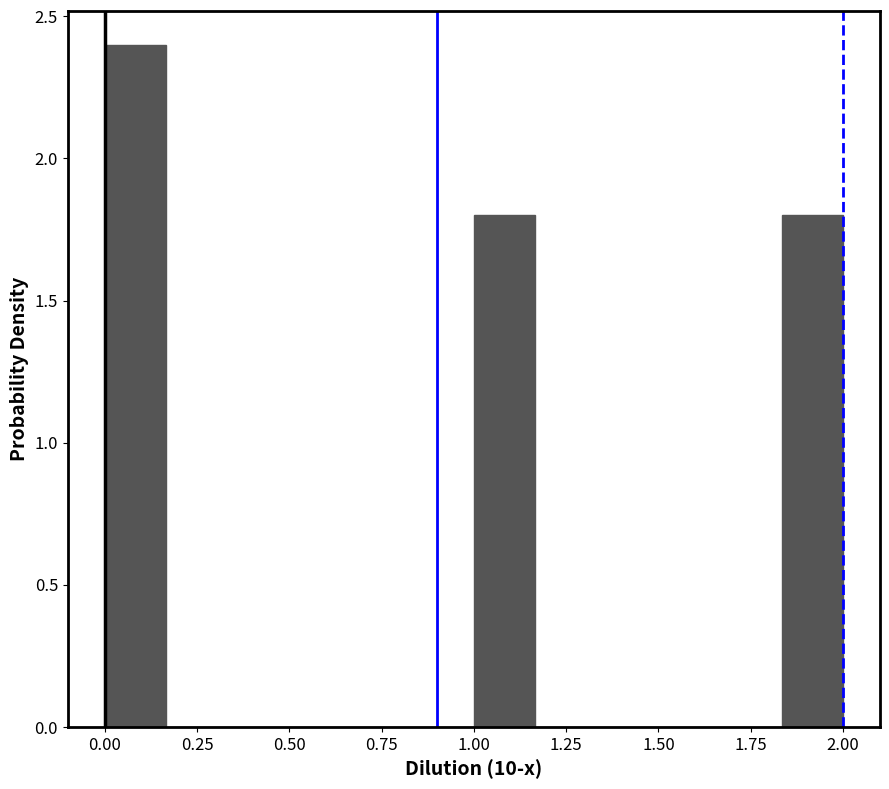

Read against the x-axis, roughly where is the centre of the tallest bar?

0.10